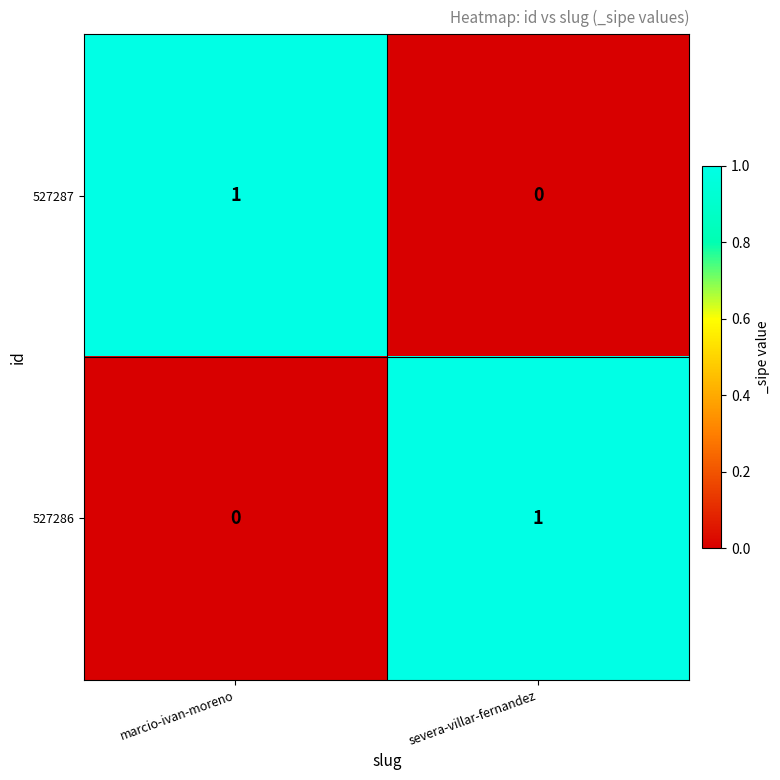

List the labels in order of 527287 value, largest first.

marcio-ivan-moreno, severa-villar-fernandez